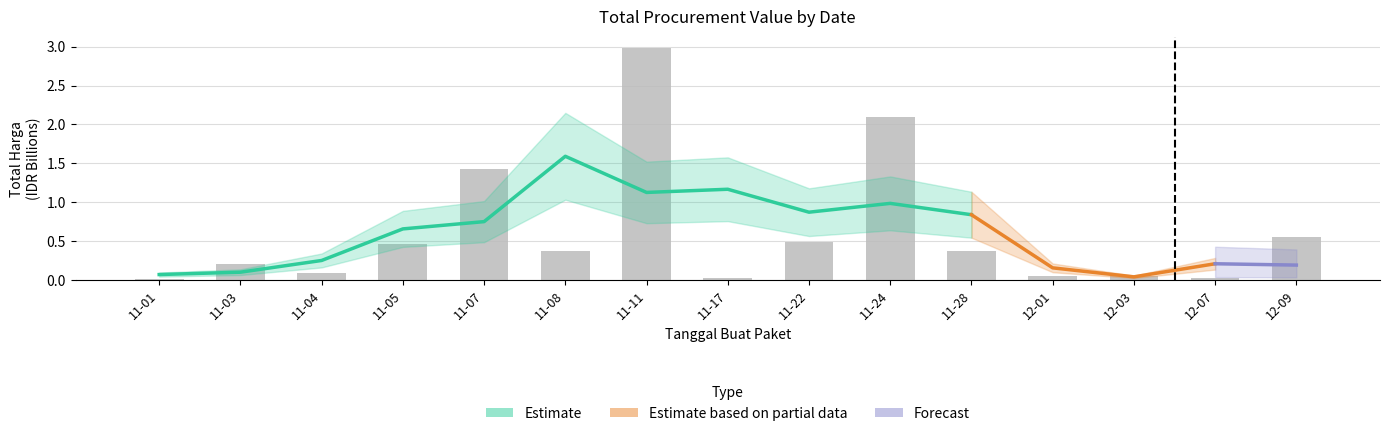

List the labels in order of value, largest first.

11-11, 11-24, 11-07, 12-09, 11-22, 11-05, 11-28, 11-08, 11-03, 11-04, 12-01, 12-03, 11-17, 12-07, 11-01